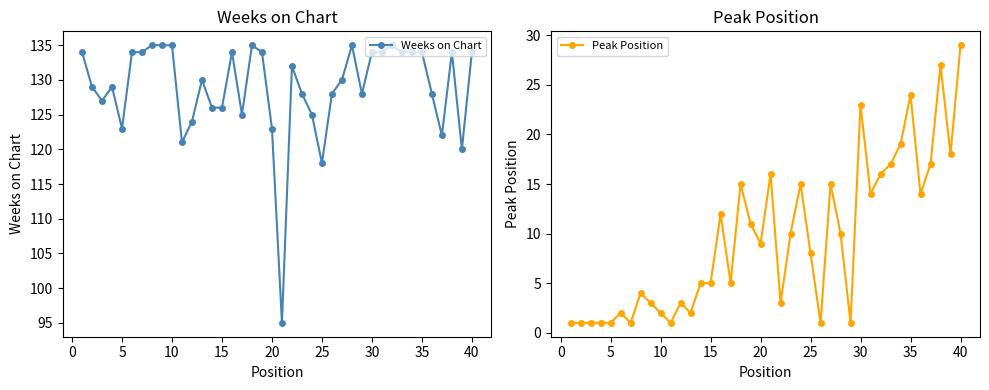

Where is Weeks on Chart nearest to the value 115?

25